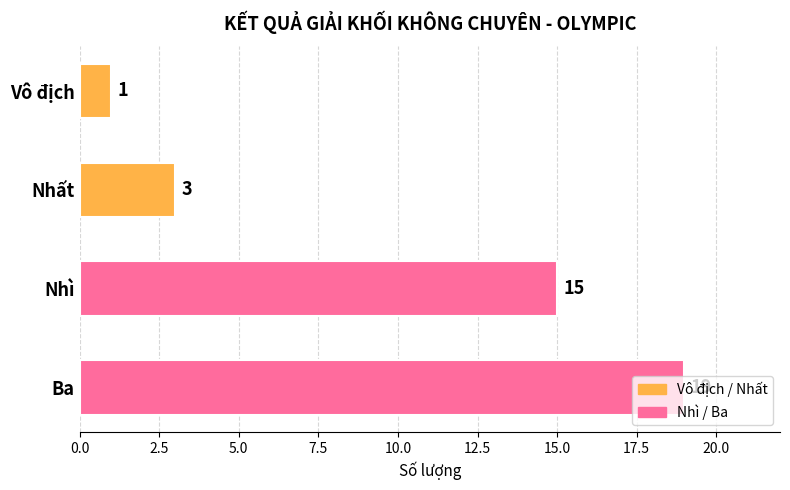

Between Ba and Nhì, which is larger?

Ba